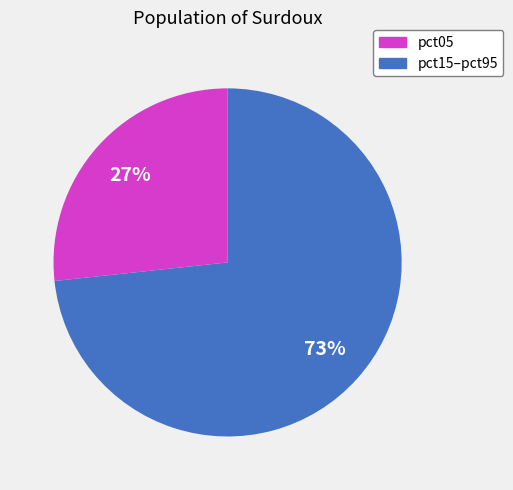

How many slices are in this pie chart?

2